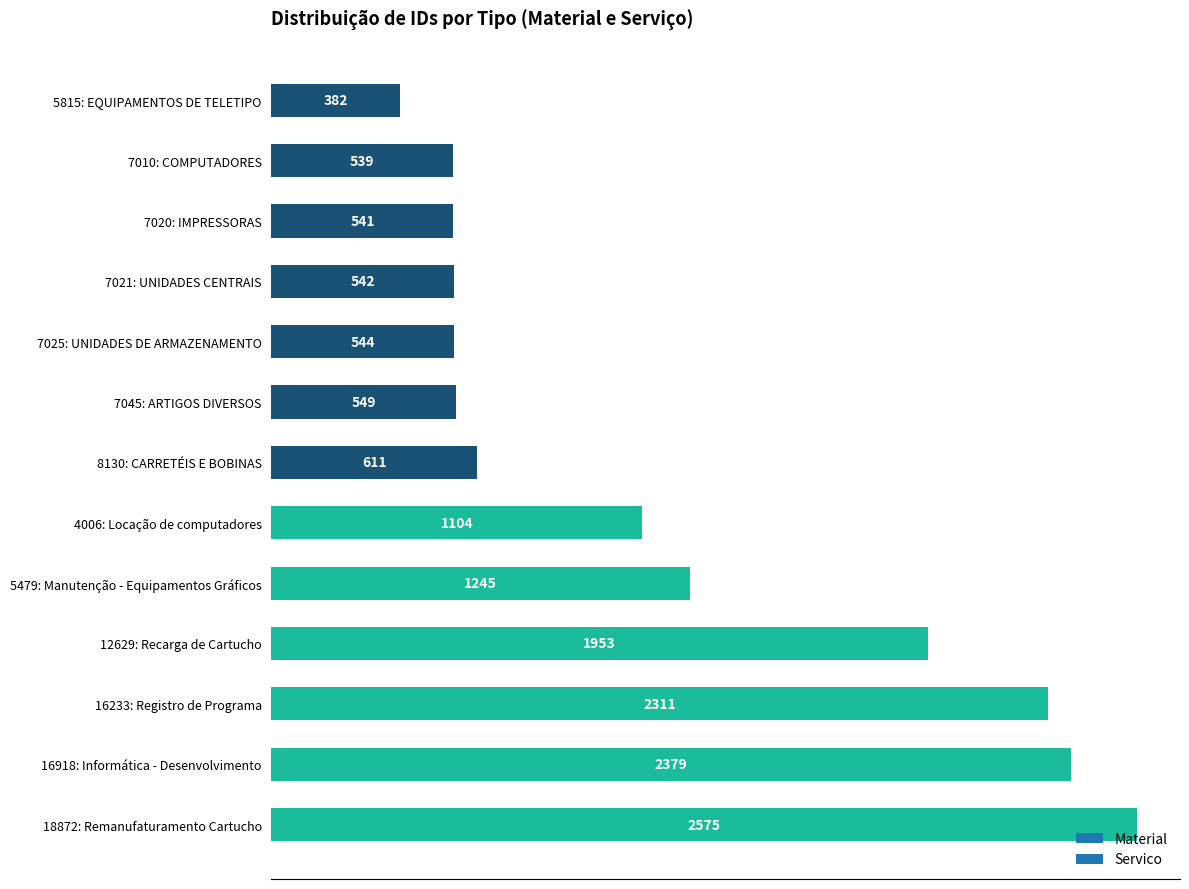

Where is the data nearest to the value 1478?

5479: Manutenção - Equipamentos Gráficos